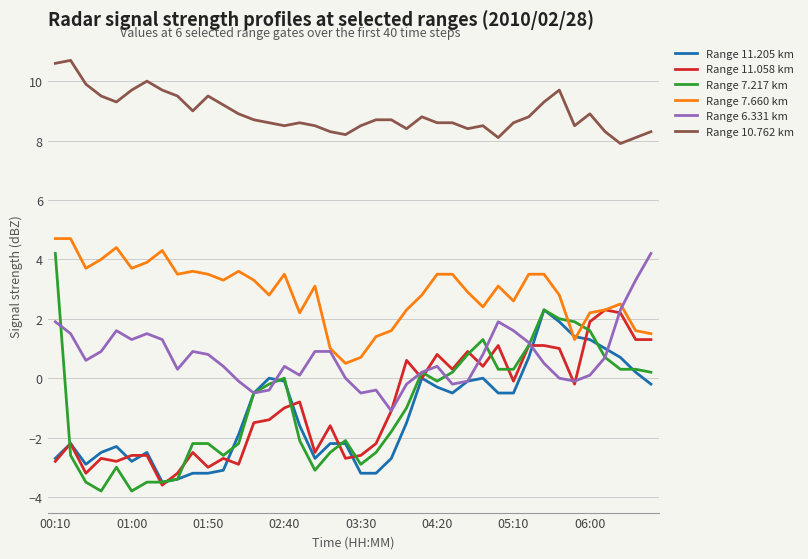

What is the highest value of the Range 6.331 km series?

4.2